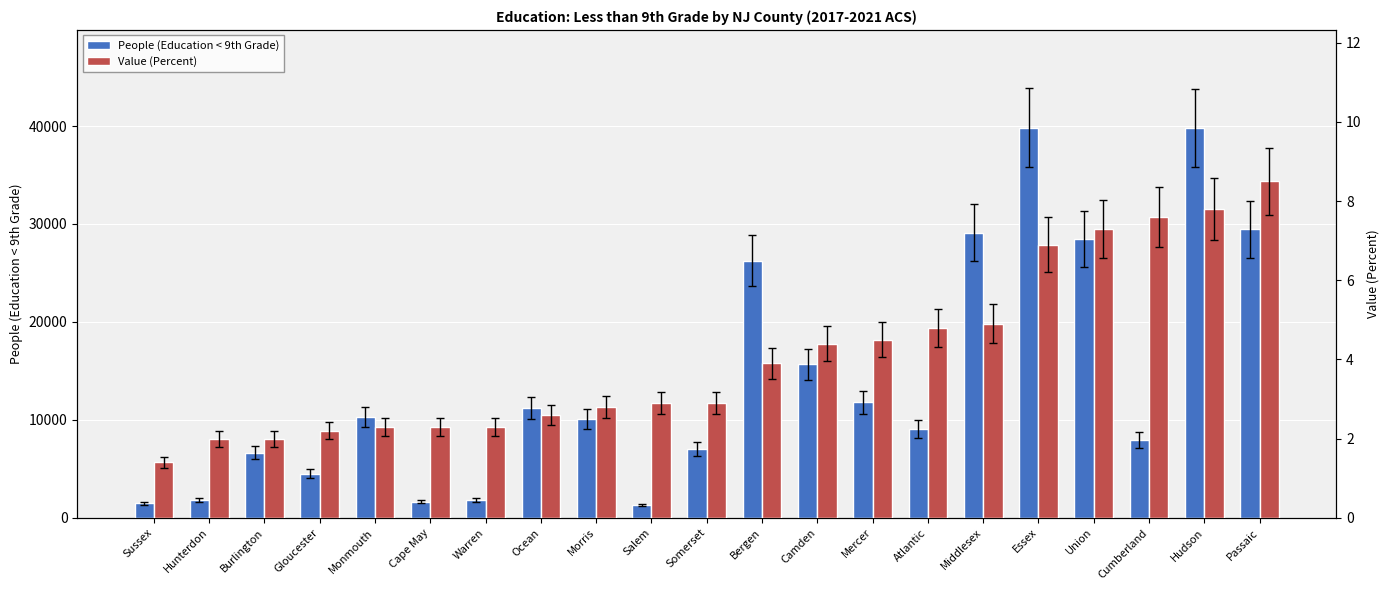

Rank the series by their maximum value, from highest to lowest.

People (Education < 9th Grade), Value (Percent)